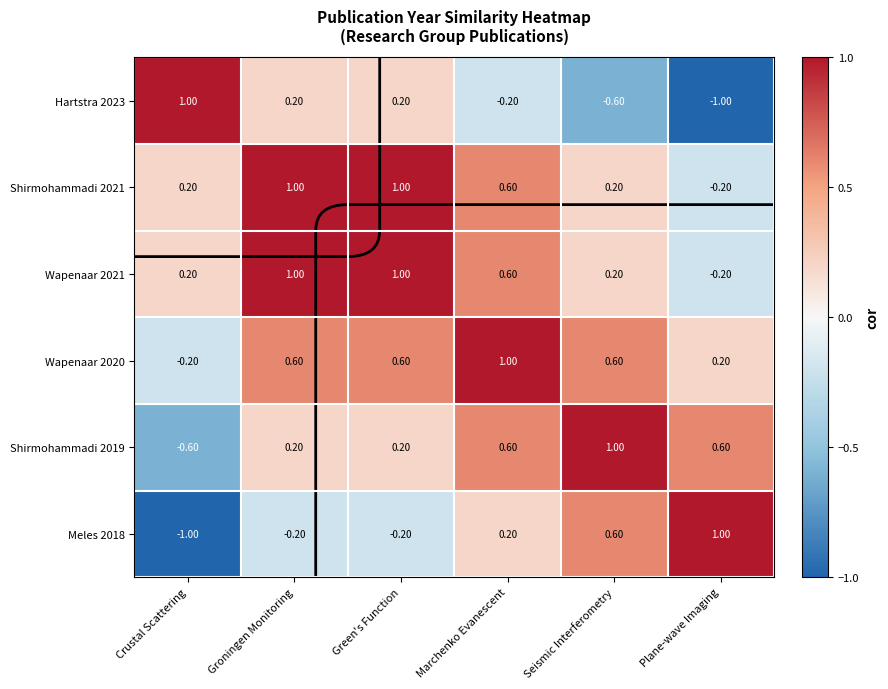

Where does the Wapenaar 2021 series first go above 0?

Crustal Scattering